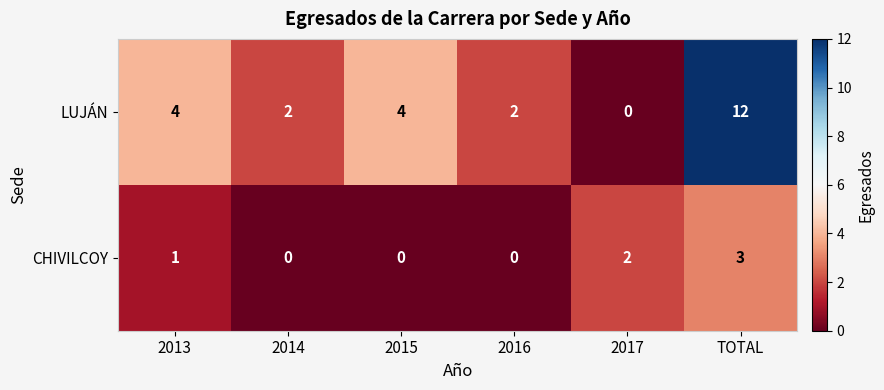

Which category has the highest value across all series?

TOTAL